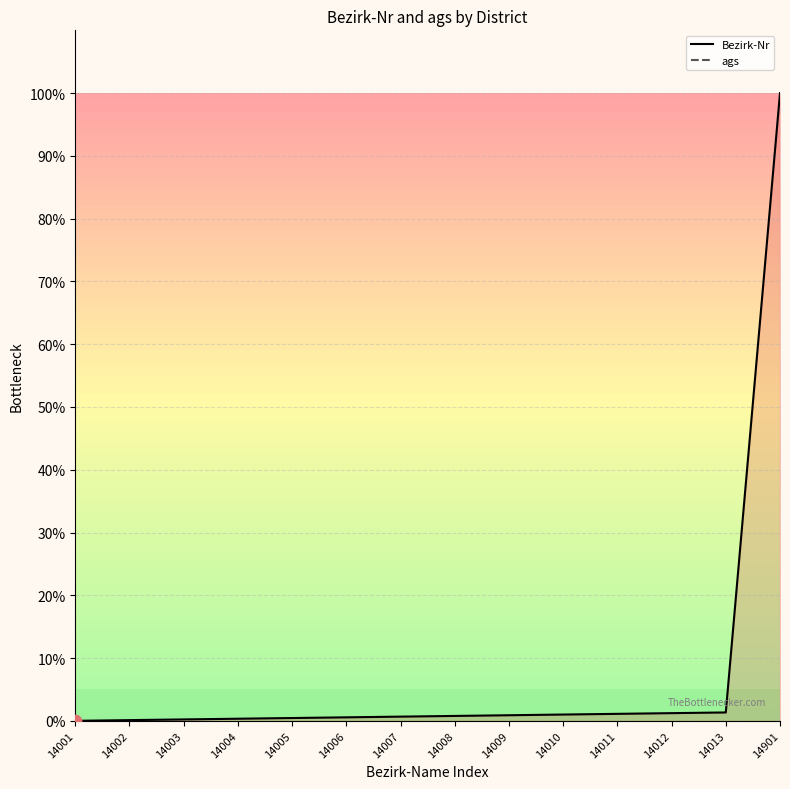

Which has a higher value, 14010 or 14006?

14010